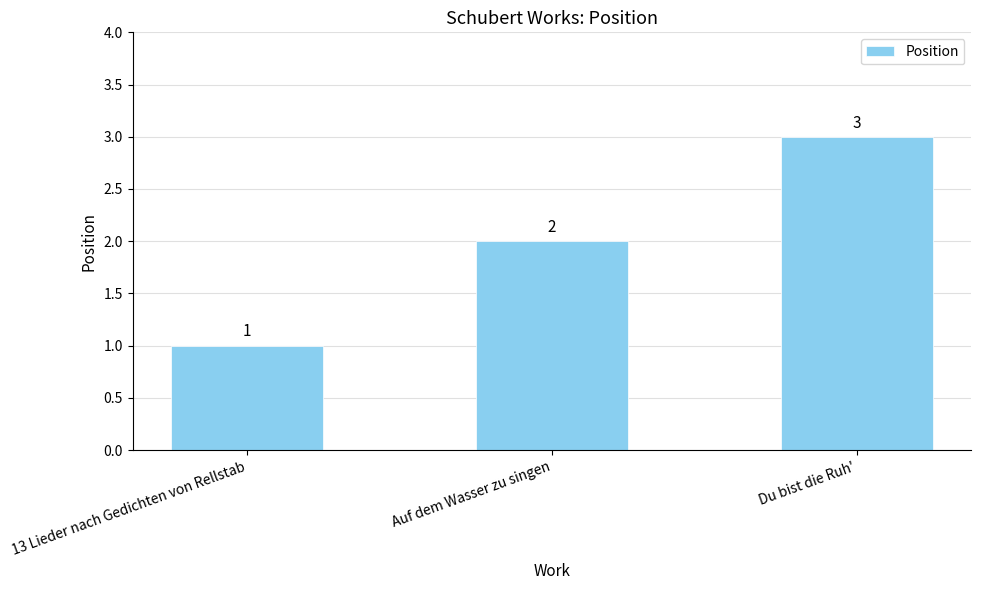

Rank the categories by value from lowest to highest.

13 Lieder nach Gedichten von Rellstab, Auf dem Wasser zu singen, Du bist die Ruh'